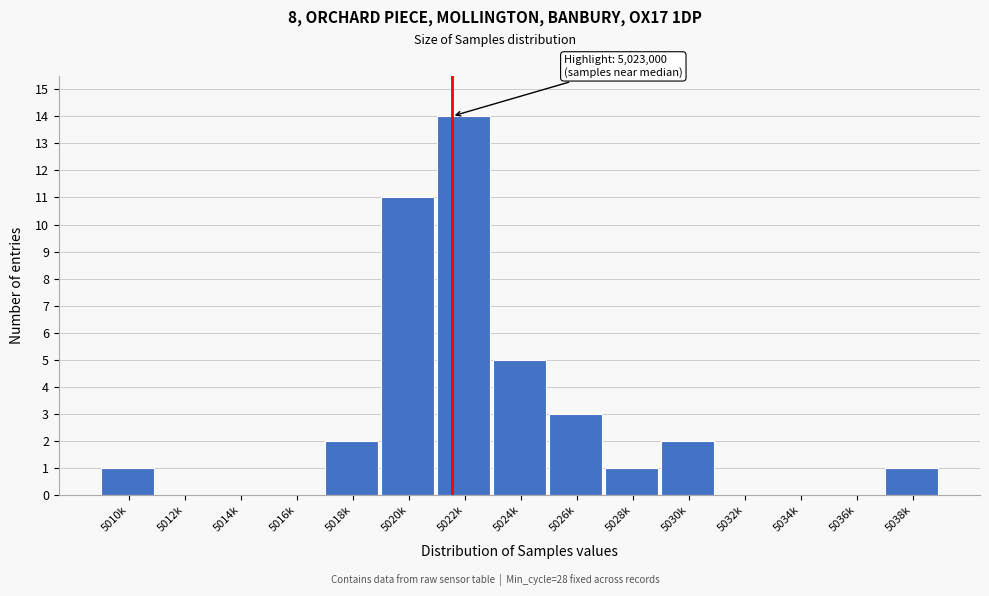

Reading left to right, extract all data points from this chart.

5010k=1	5012k=0	5014k=0	5016k=0	5018k=2	5020k=11	5022k=14	5024k=5	5026k=3	5028k=1	5030k=2	5032k=0	5034k=0	5036k=0	5038k=1